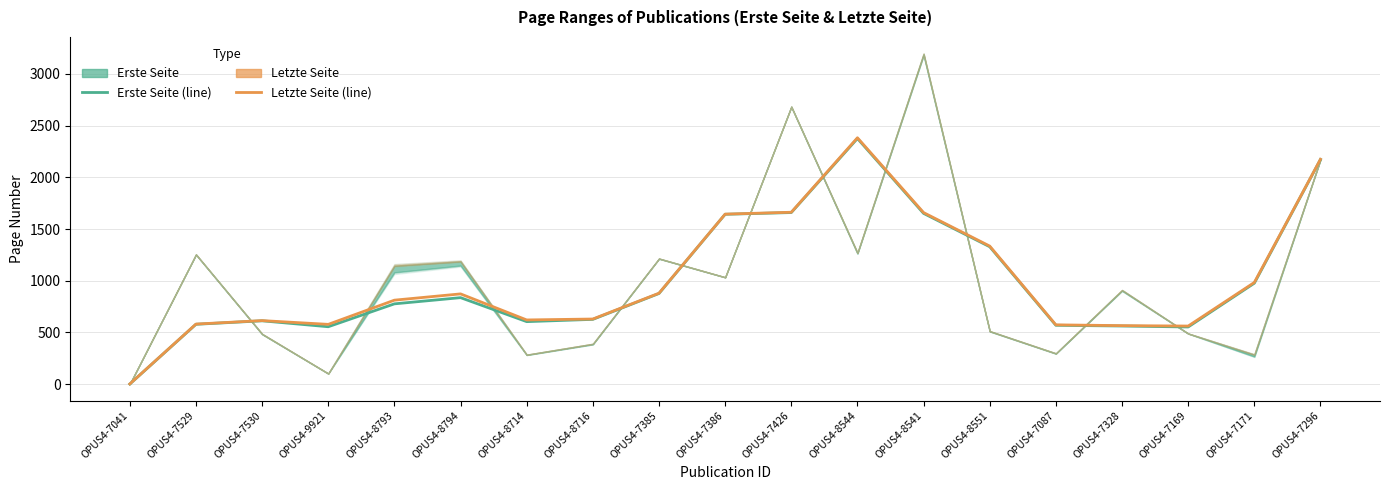

What is the average value of the Letzte Seite series?

1007.2